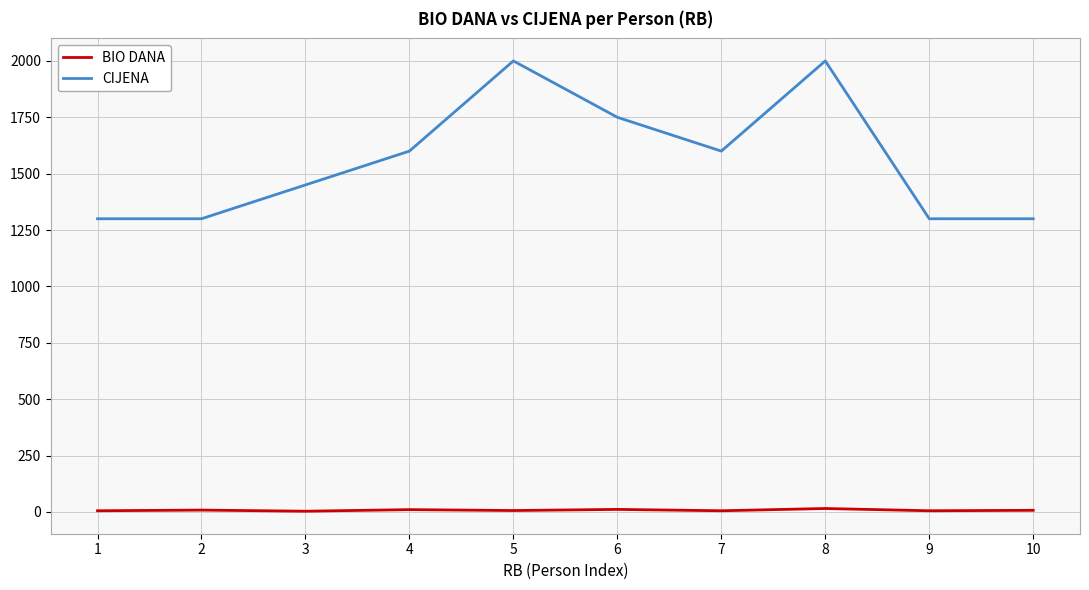

What is the spread (max minus min) of values at 1?

1295